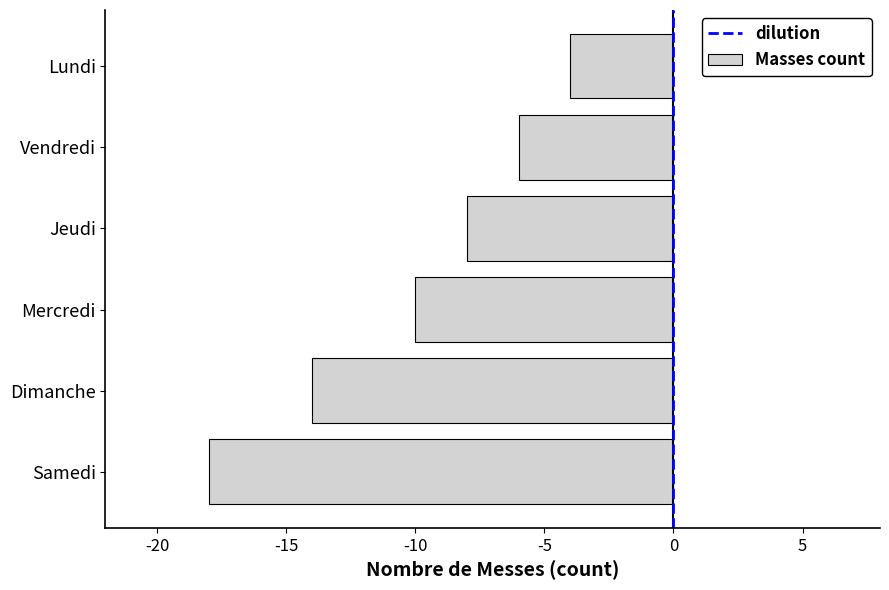

What is the difference between the second highest and second lowest values?

8